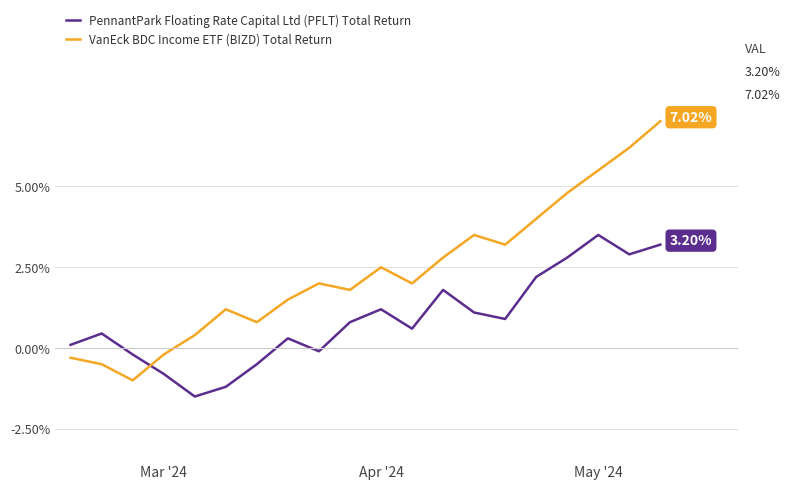

True or false: PennantPark Floating Rate Capital Ltd (PFLT) Total Return and VanEck BDC Income ETF (BIZD) Total Return cross at least once.

True